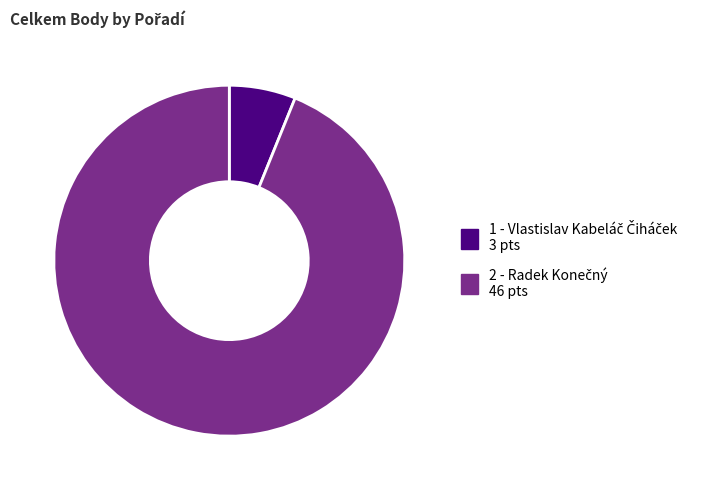

Is there a majority slice in this chart?

Yes